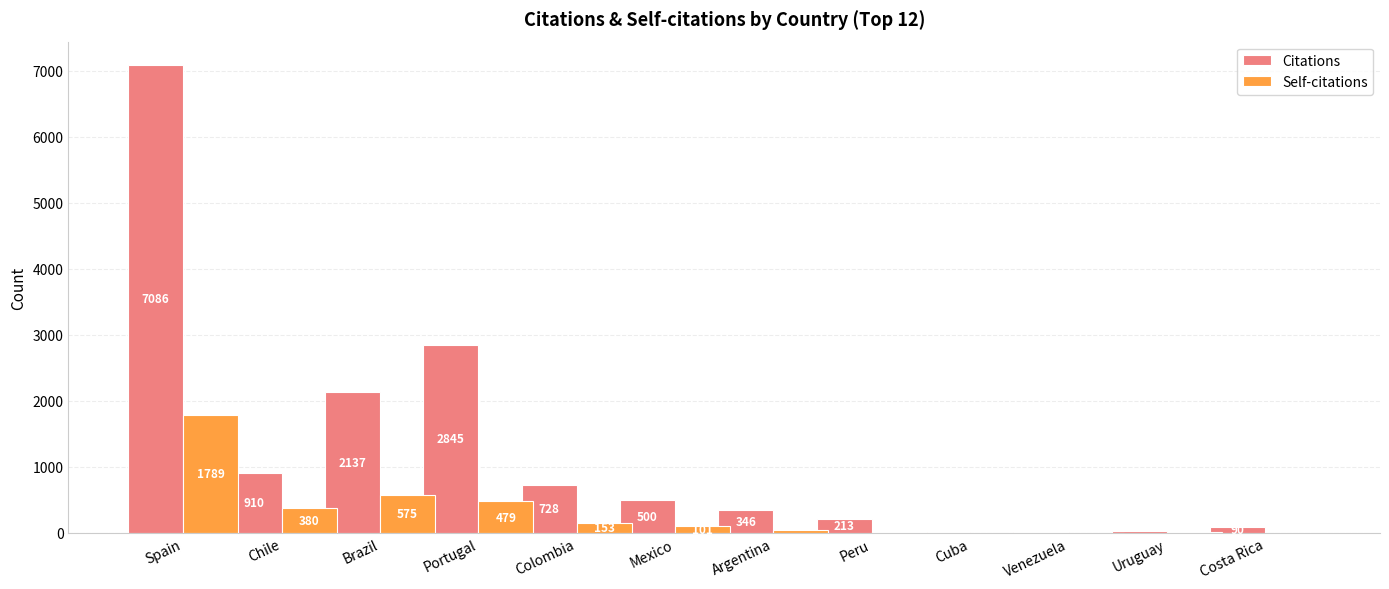

Is it true that Citations equals 1277 at Brazil?

False